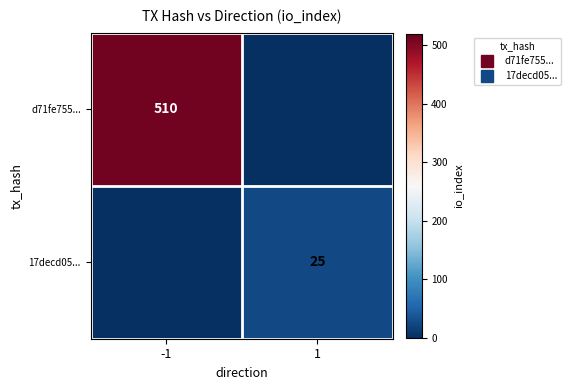

How many values in the 17decd05... series are below 25?

1